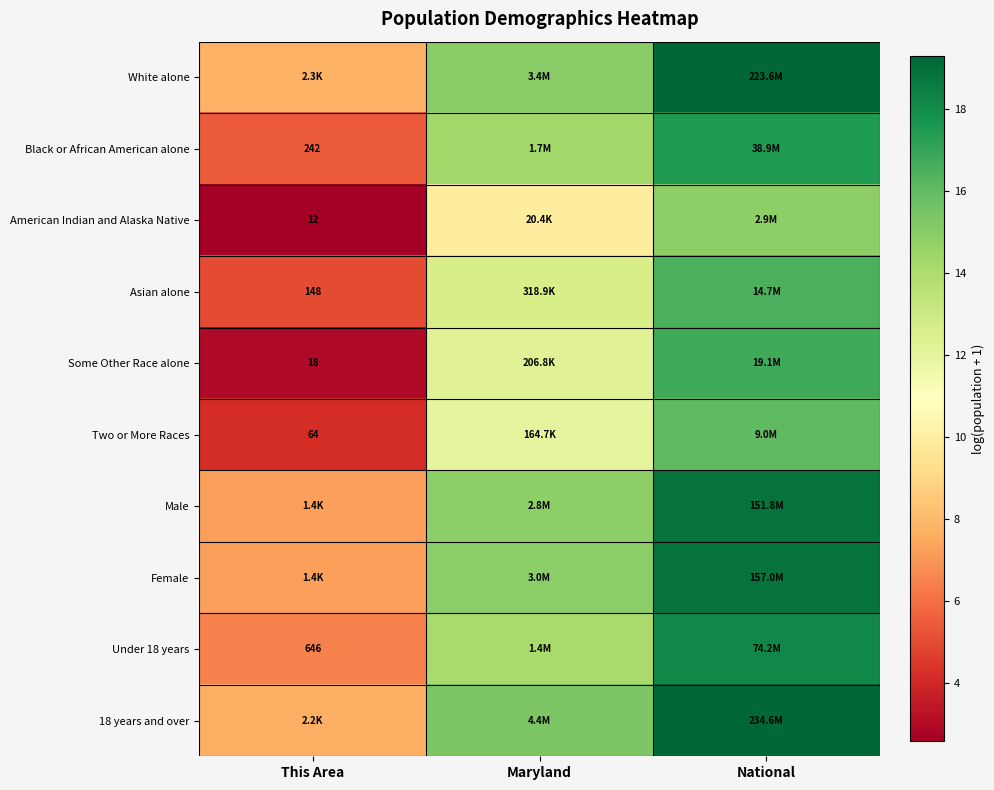

Rank the series by their maximum value, from highest to lowest.

18 years and over, White alone, Female, Male, Under 18 years, Black or African American alone, Some Other Race alone, Asian alone, Two or More Races, American Indian and Alaska Native